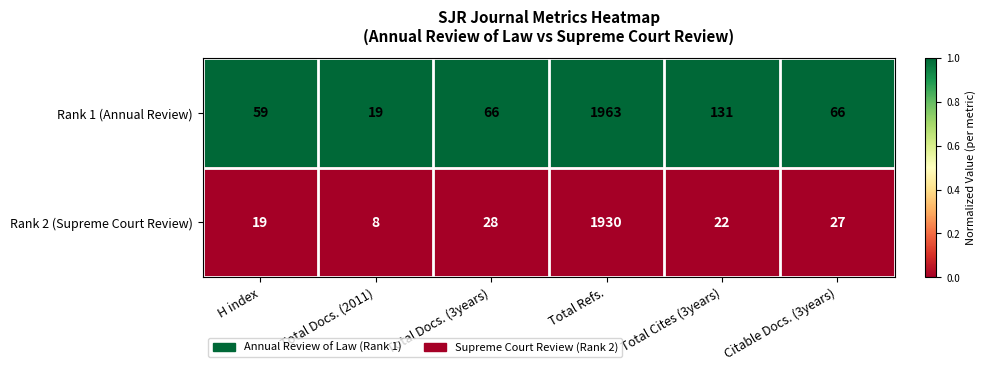

List the series in order of their peak value, highest first.

Rank 1 (Annual Review), Rank 2 (Supreme Court Review)